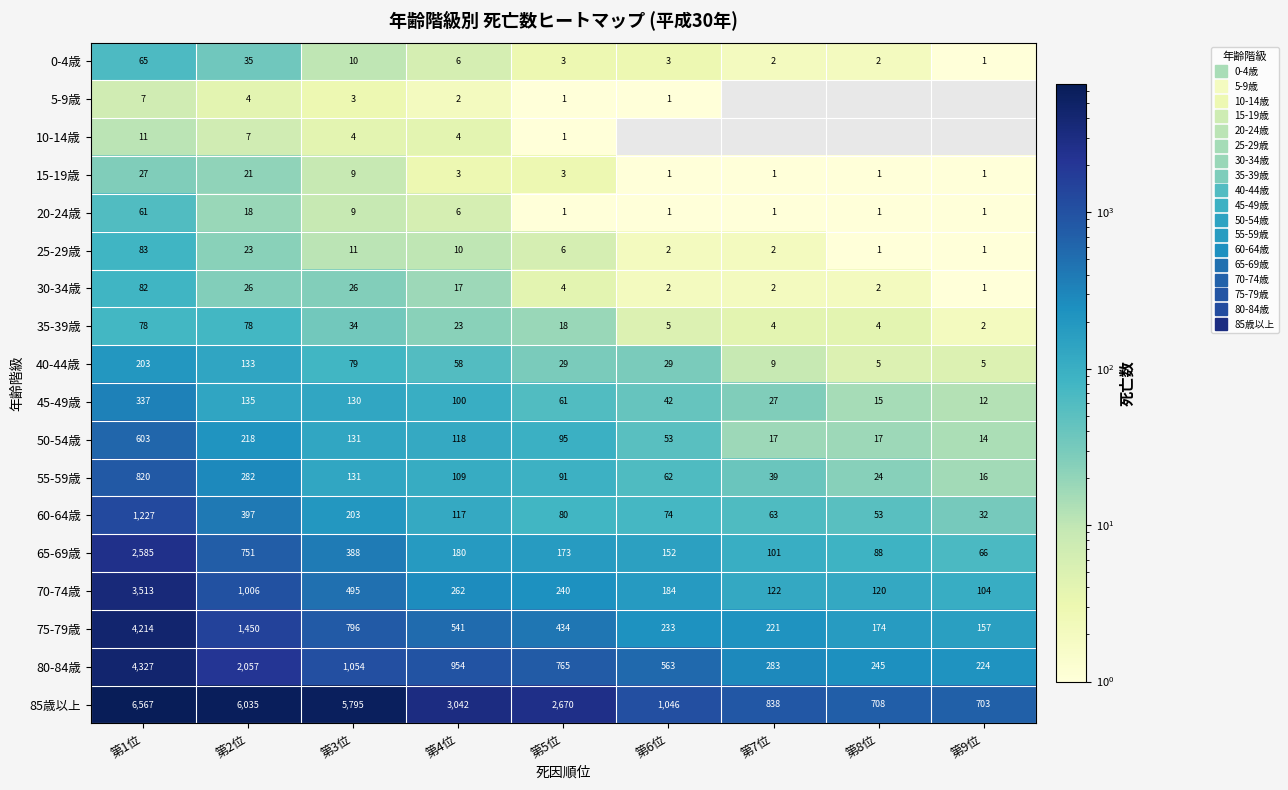

The 20-24歳 series shows 1 at 第5位. True or false?

False